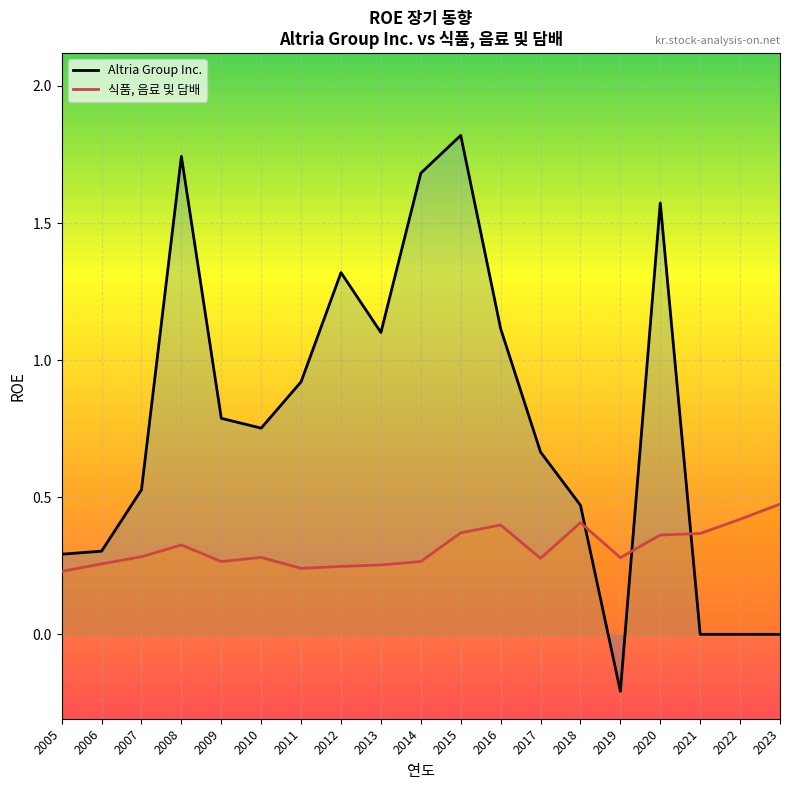

What is the sum of the Altria Group Inc. values at 2012 and 2022?

1.3